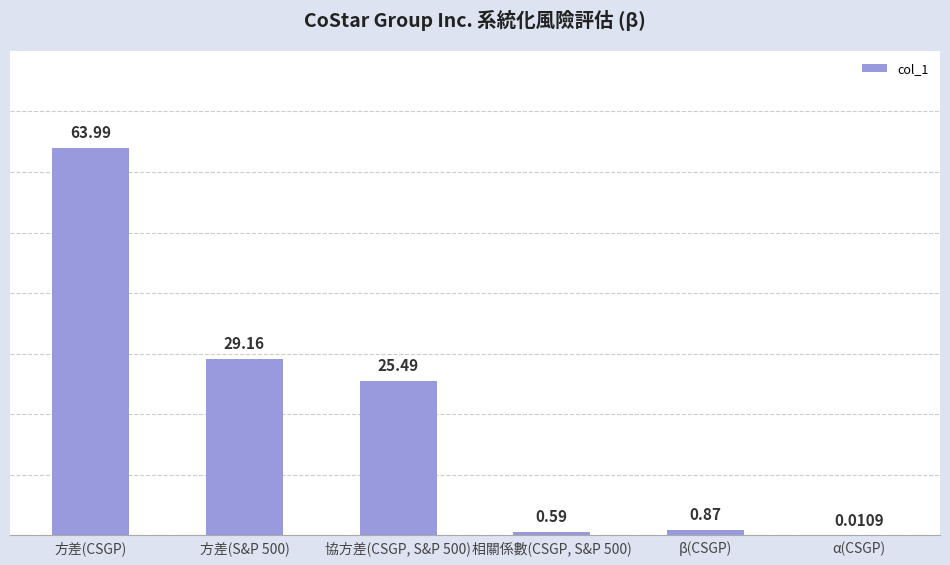

What is the sum of all values?

120.1